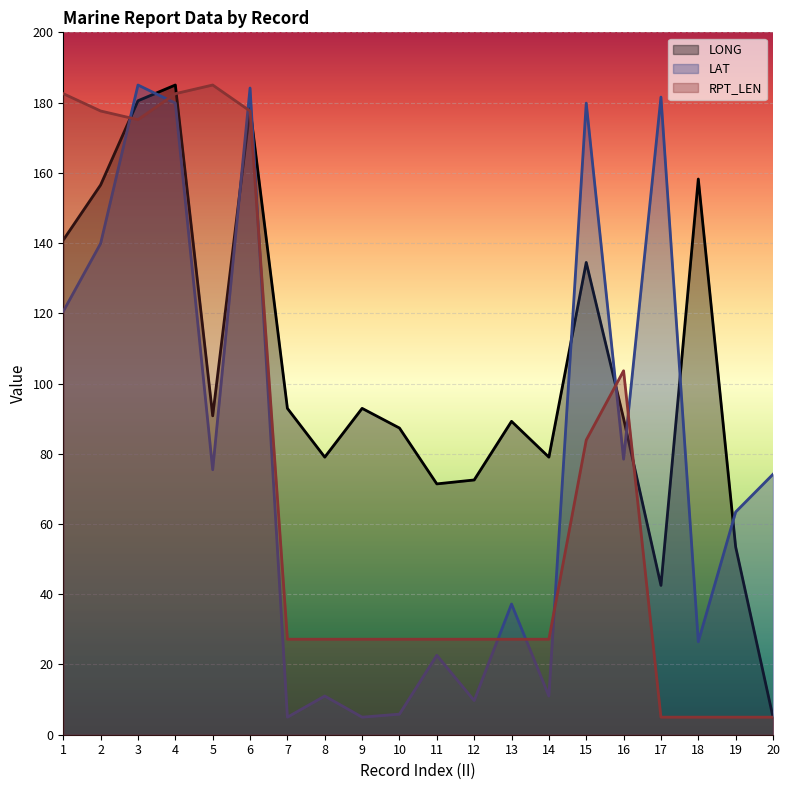

Which series has the largest range (max minus min)?

LONG